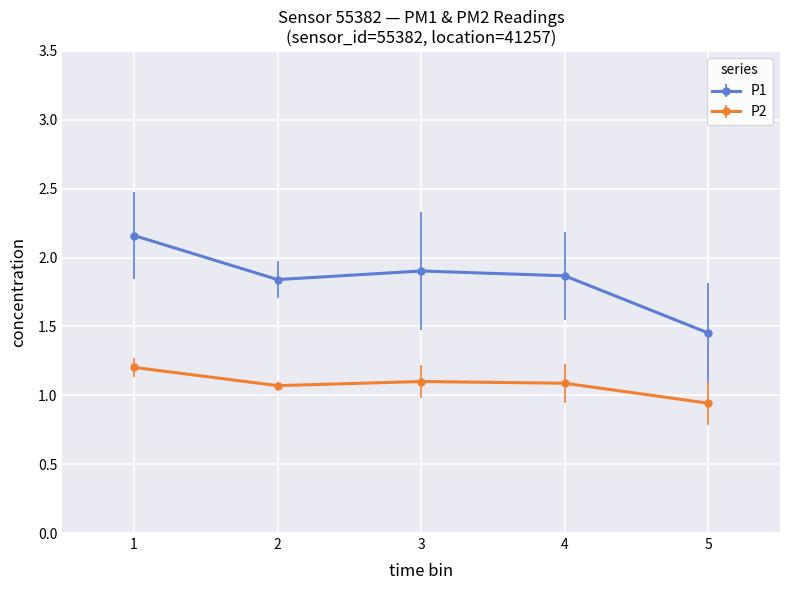

In P1, how many points are lower than both neighbors (excluding endpoints)?

1